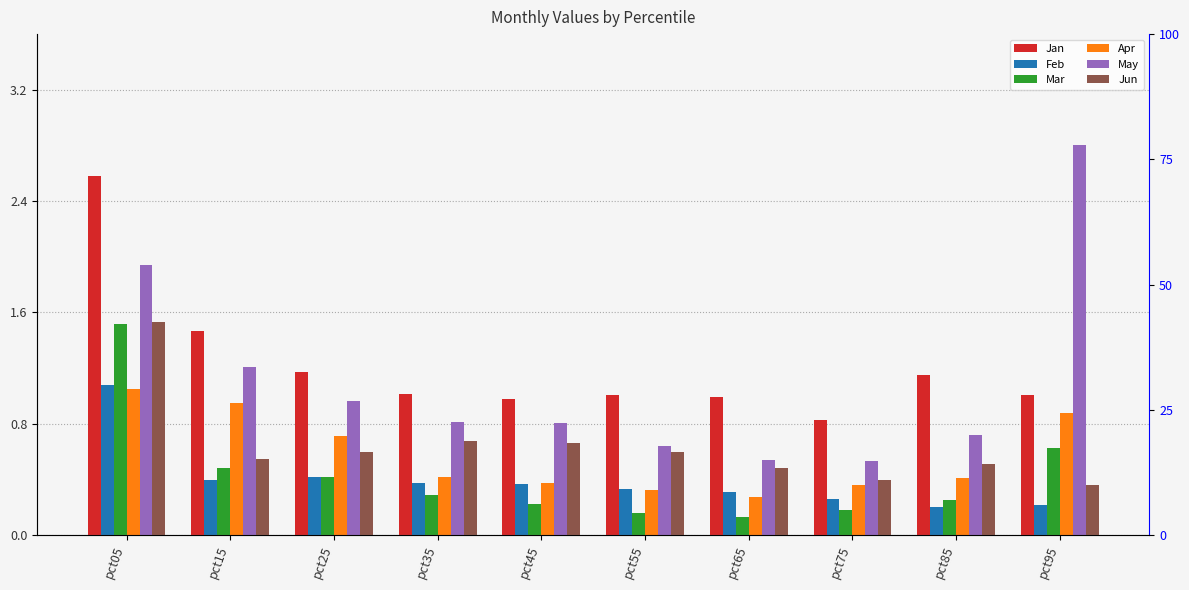

What is the total value across all series at pct65?

2.7